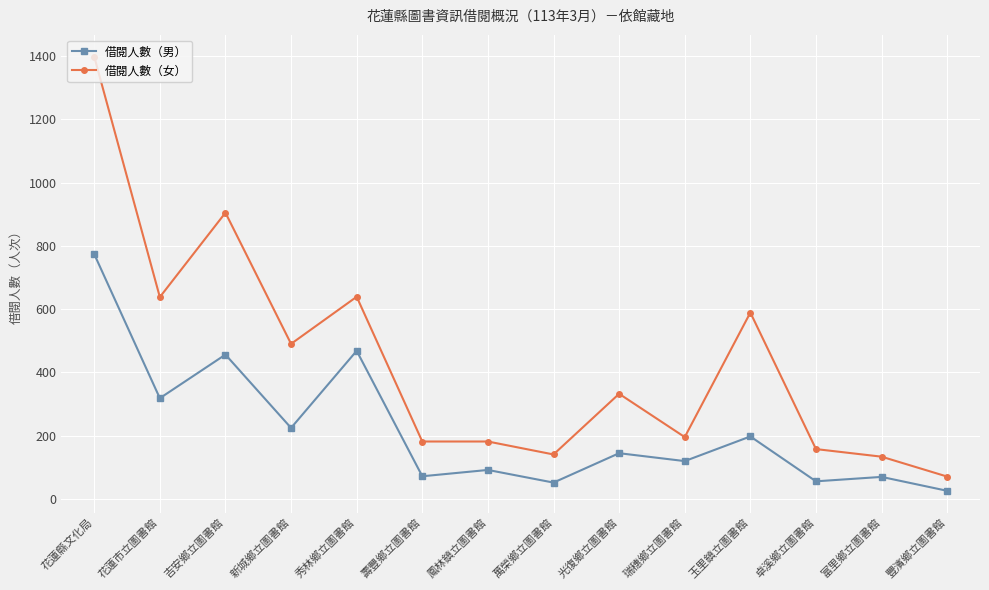

Where does the 借閱人數（男） series first go above 144?

花蓮縣文化局